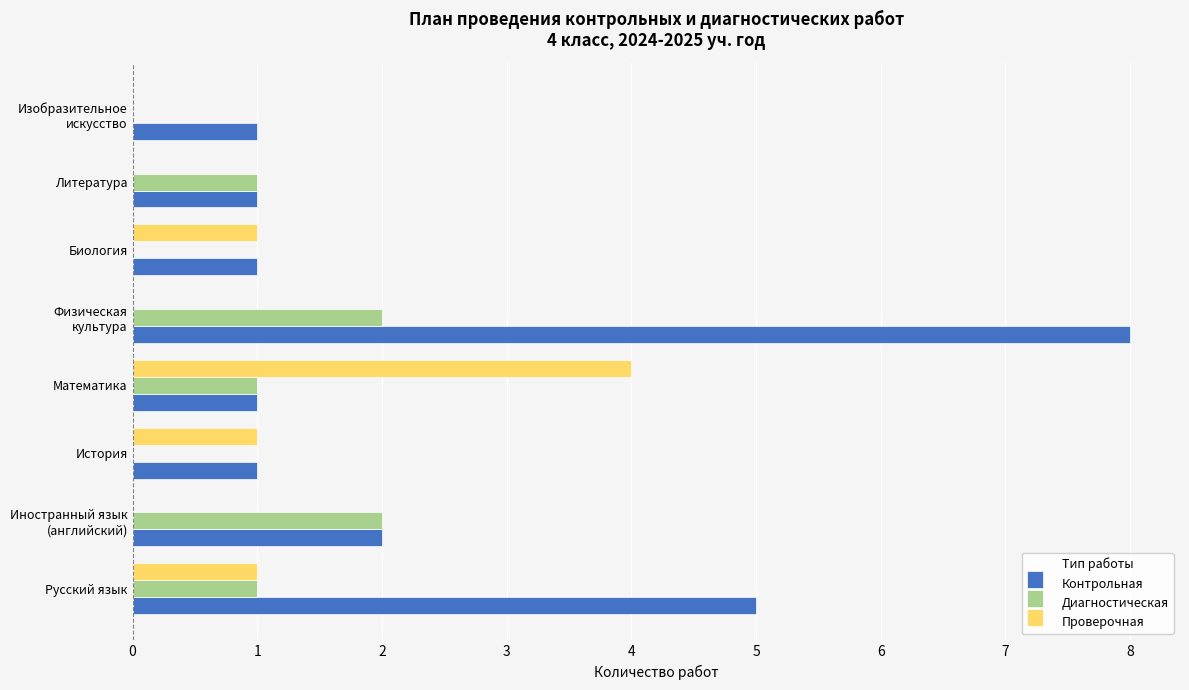

What is the sum of the Проверочная values at Литература and Математика?

4